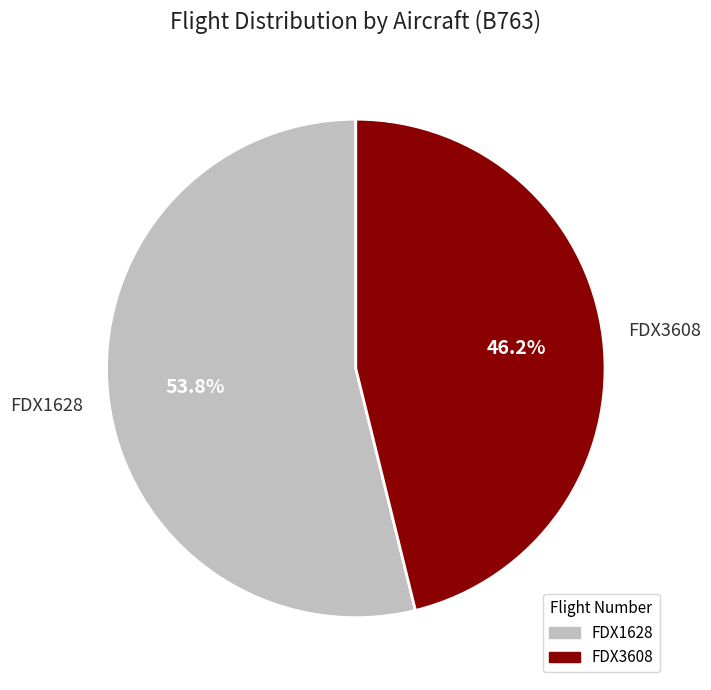

To the nearest percent, what is the average slice percentage?

50%